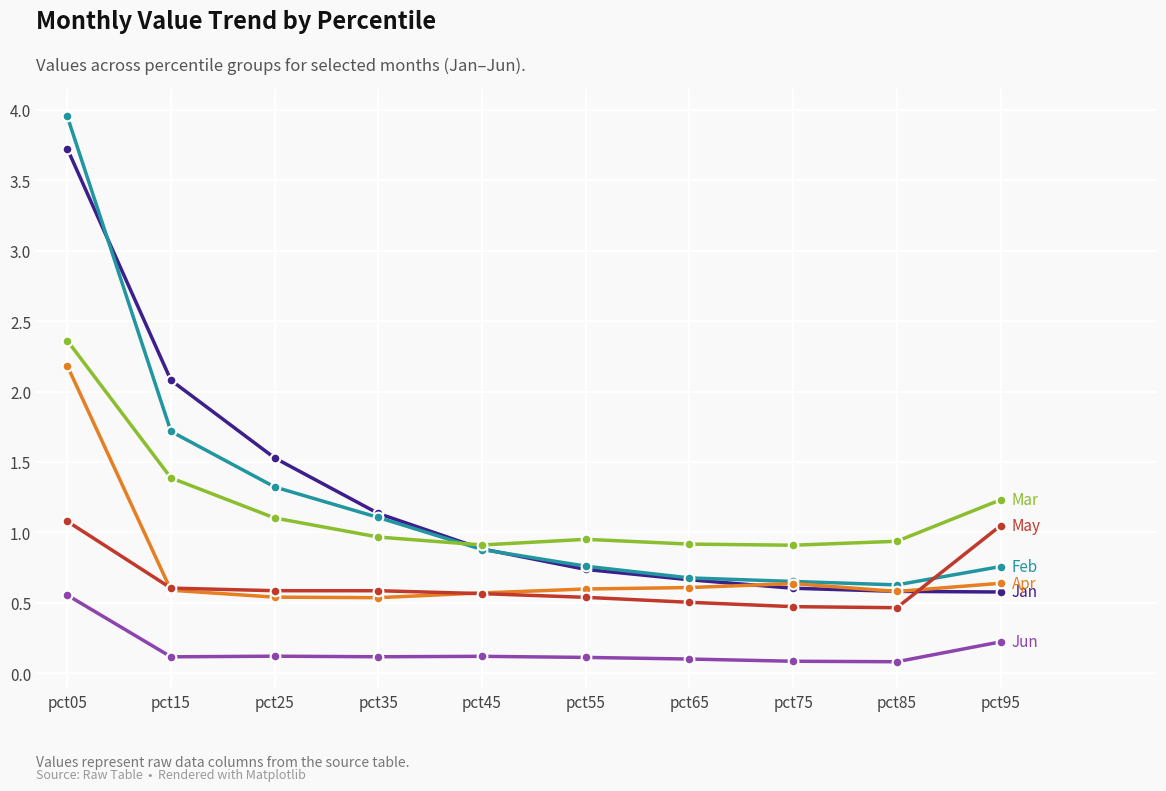

At which category is the sum across all series the highest?

pct05